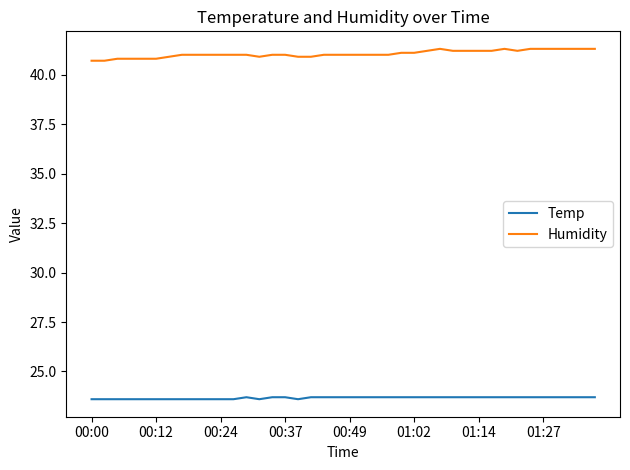

List the series in order of their overall mean, highest first.

Humidity, Temp